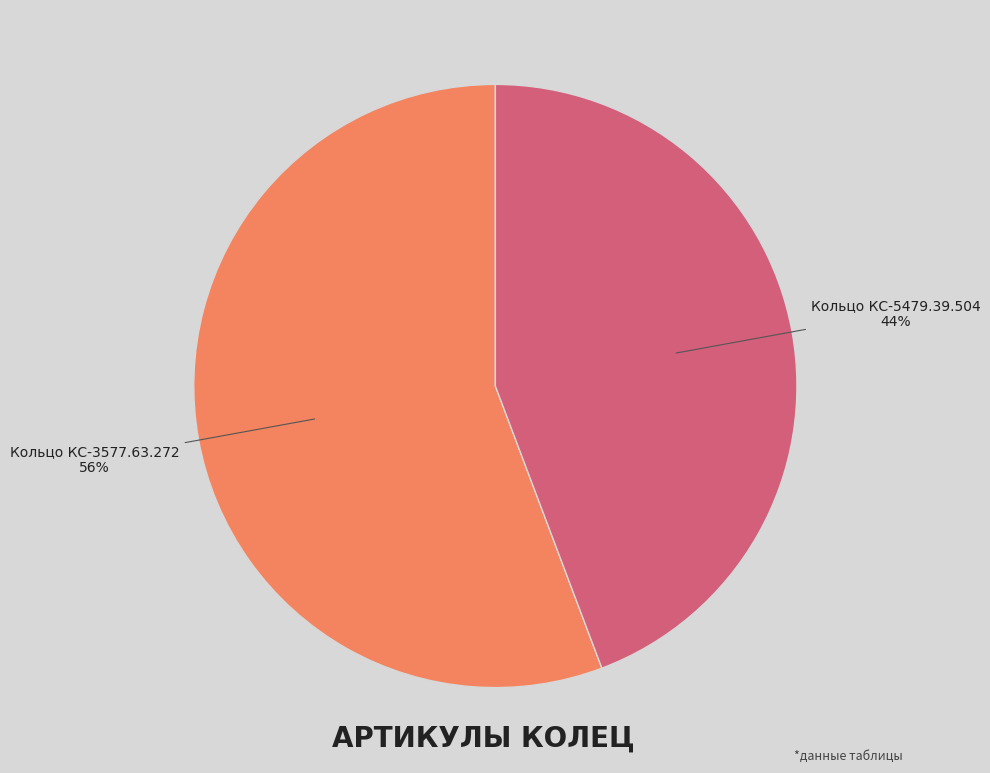

To the nearest percent, what is the average slice percentage?

50%